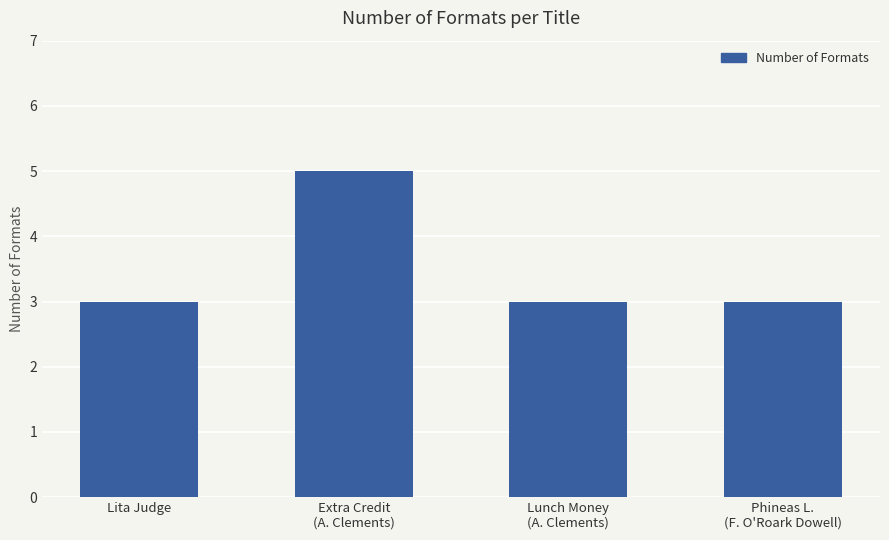

What is the change in value from Lita Judge to Extra Credit
(A. Clements)?

+2